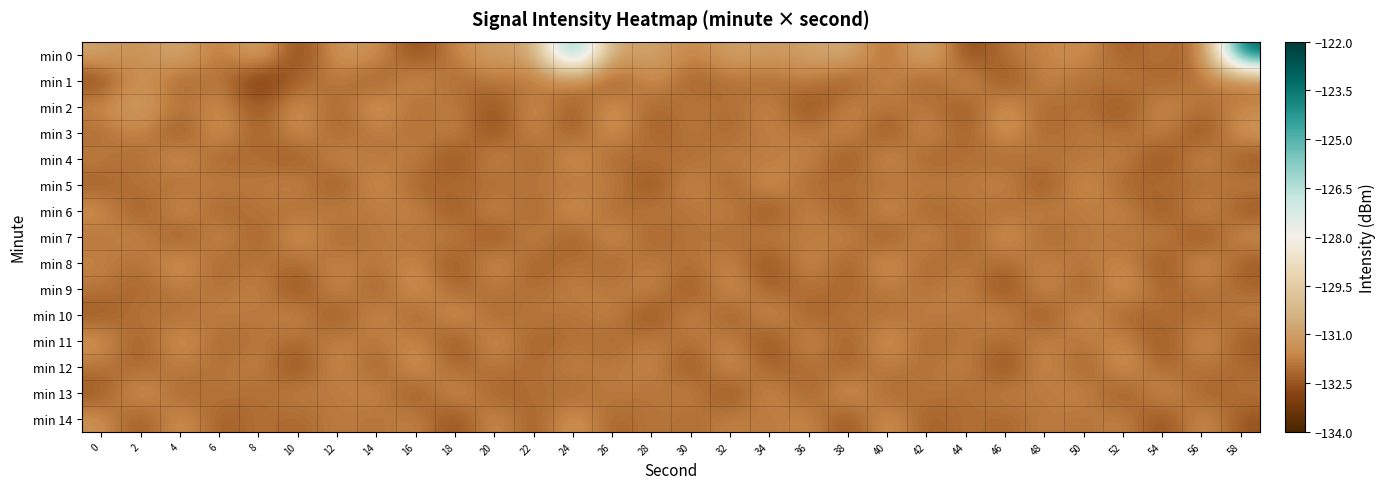

What is the spread (max minus min) of values at 28?

2.3